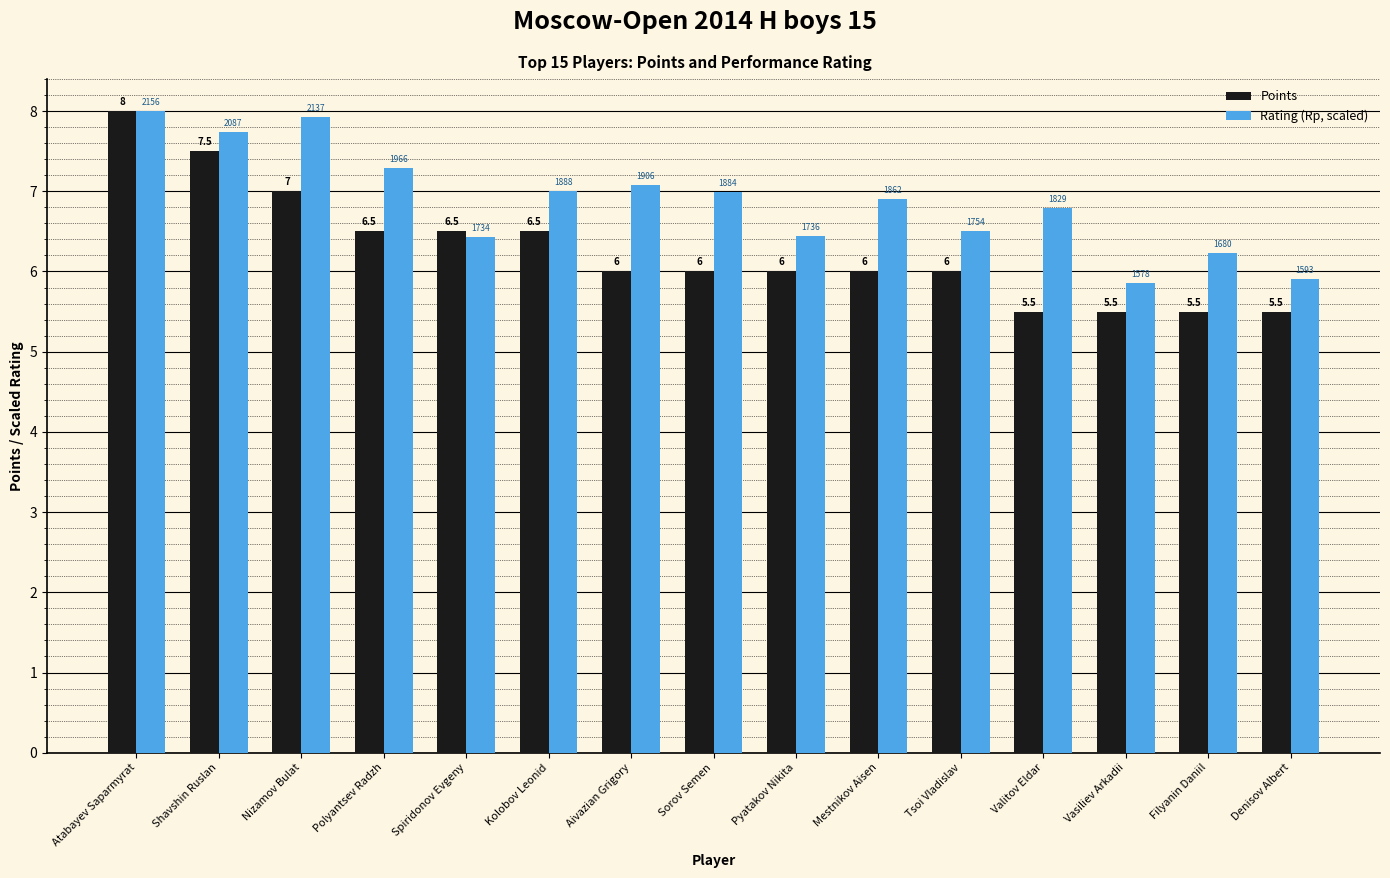

What is the sum of all Points values?

94.0